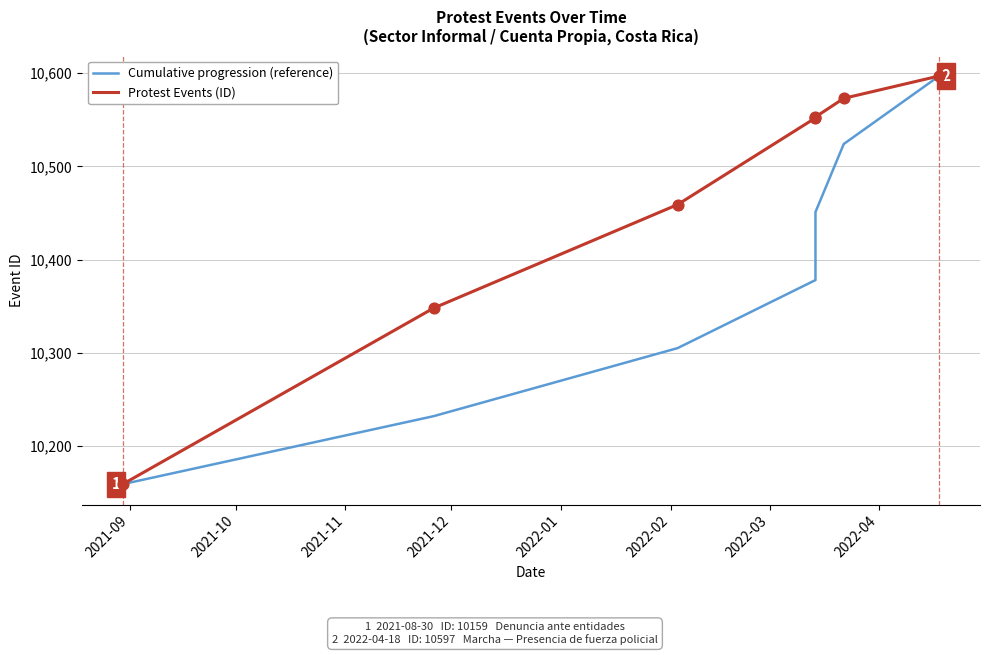

Which series contains the highest Y value?

Cumulative progression (reference)